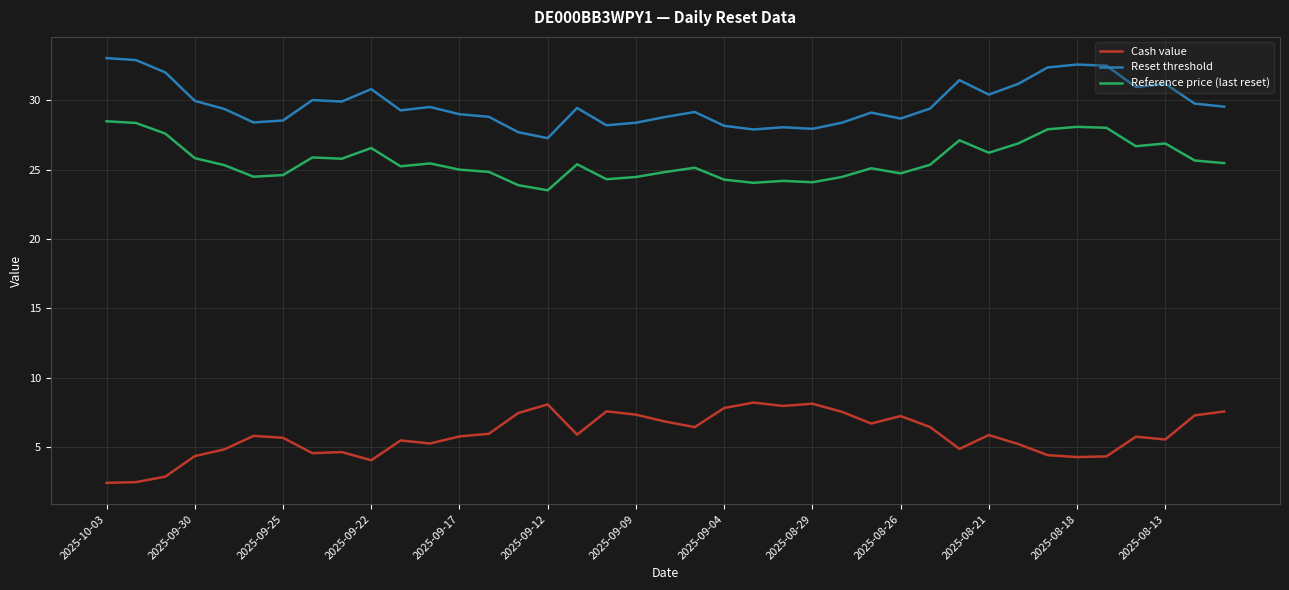

Which series has the largest total across all categories?

Reset threshold